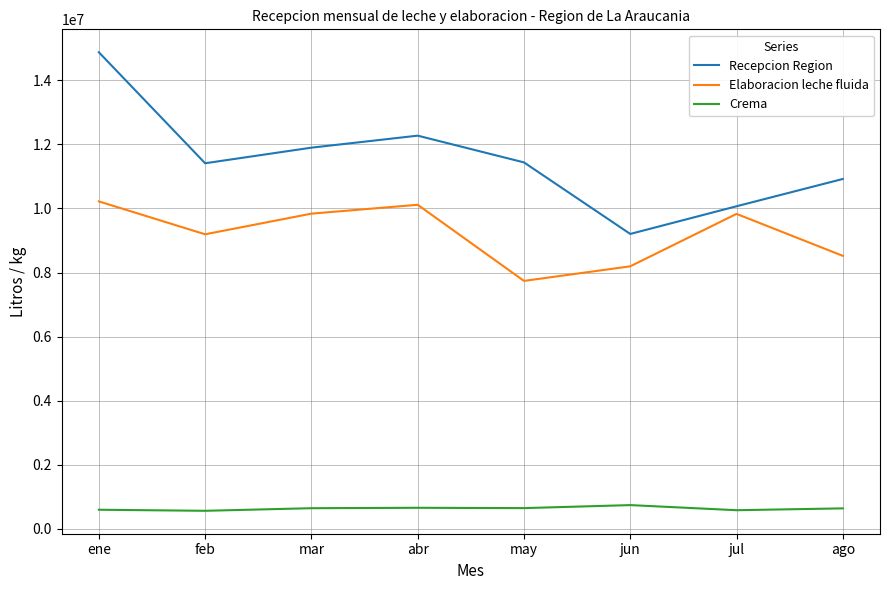

True or false: Elaboracion leche fluida and Recepcion Region cross at least once.

False